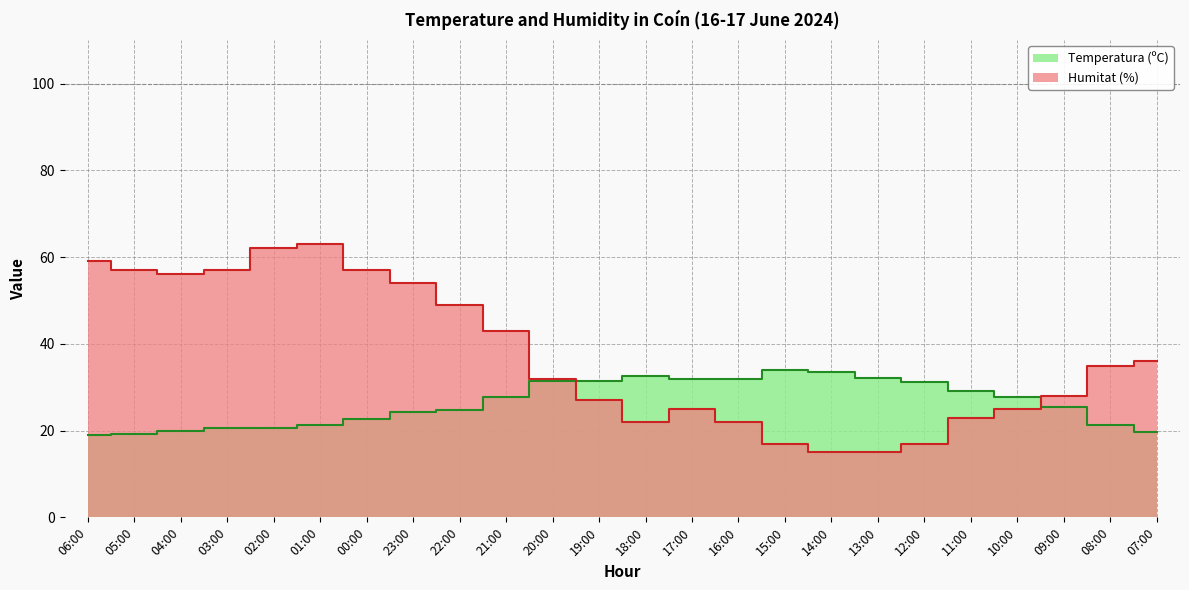

Does the chart have visible grid lines?

Yes